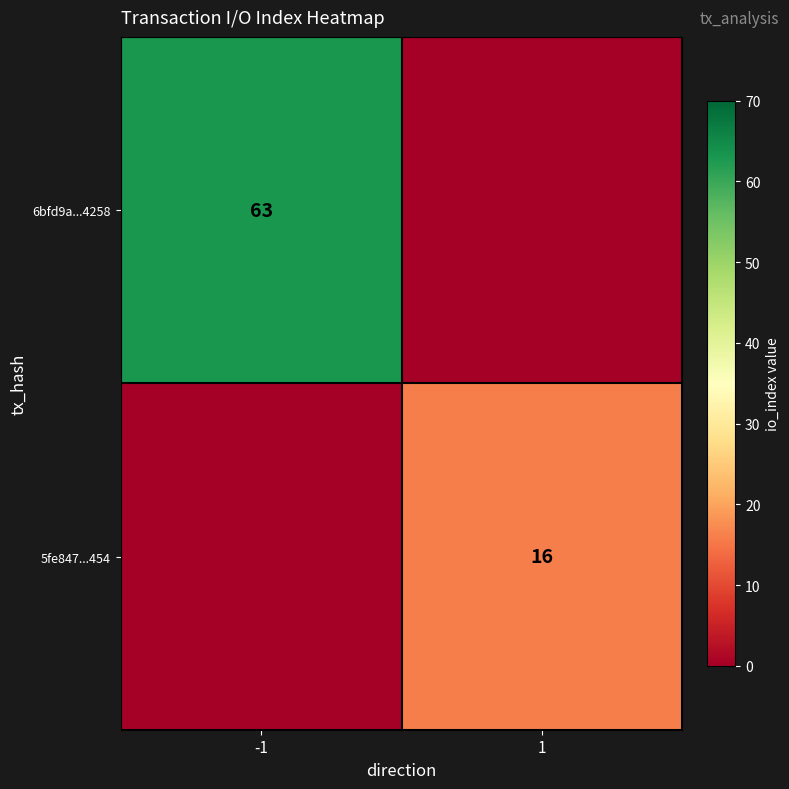

Is it true that 5fe847...454 equals 16 at 1?

True